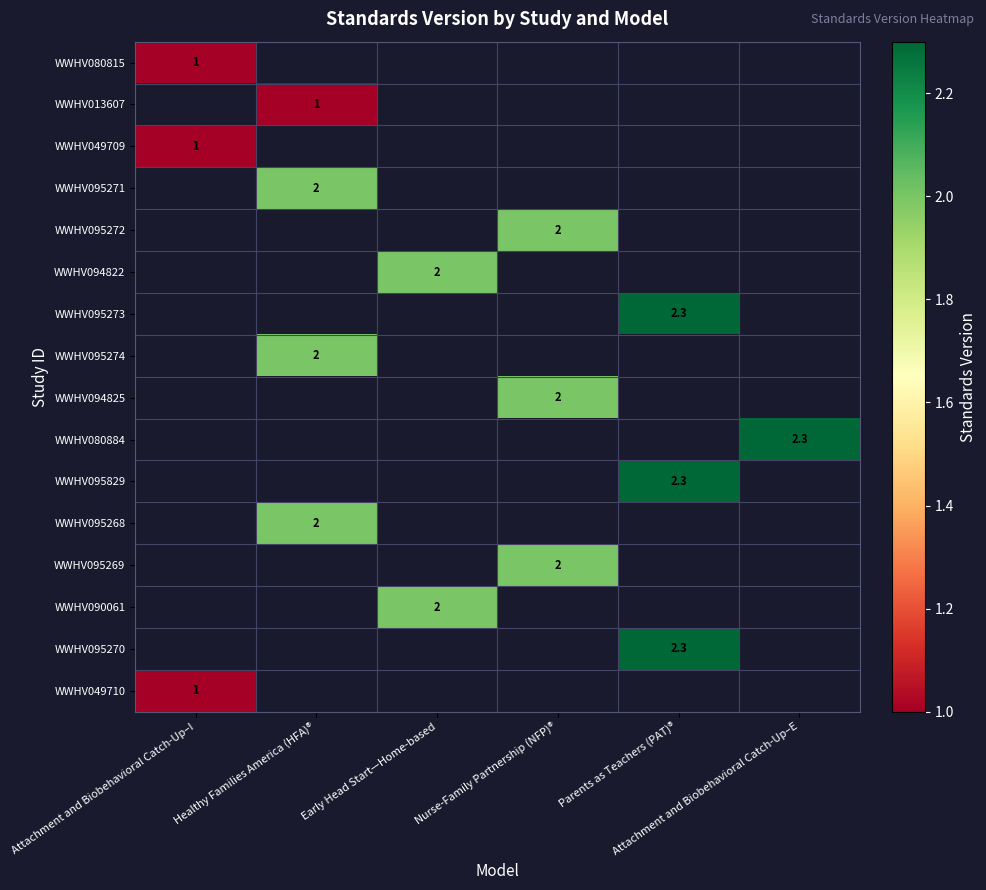

What is the greatest value displayed?

2.3